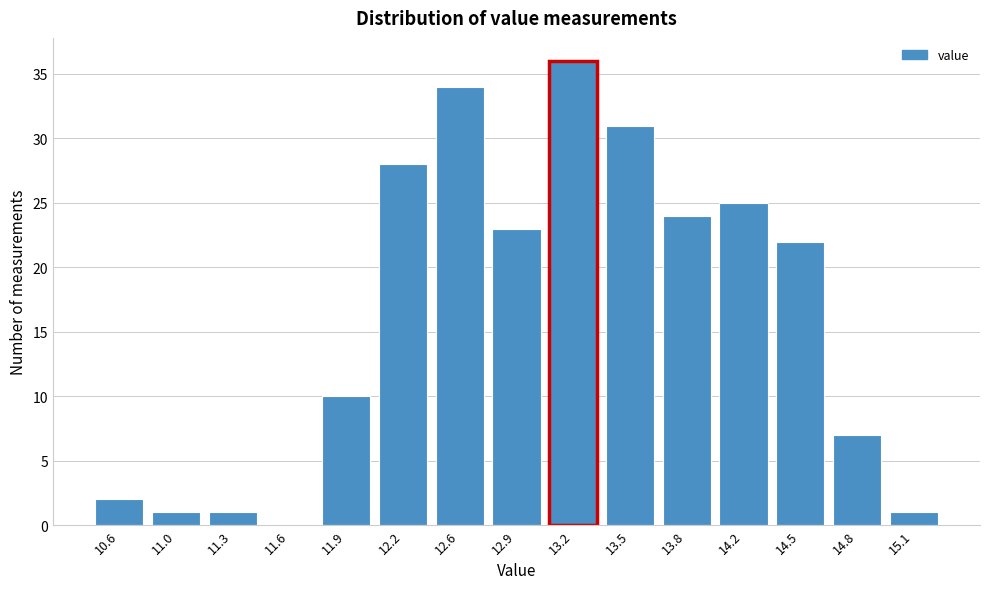

Reading left to right, extract all data points from this chart.

10.6=2	11.0=1	11.3=1	11.6=0	11.9=10	12.2=28	12.6=34	12.9=23	13.2=36	13.5=31	13.8=24	14.2=25	14.5=22	14.8=7	15.1=1